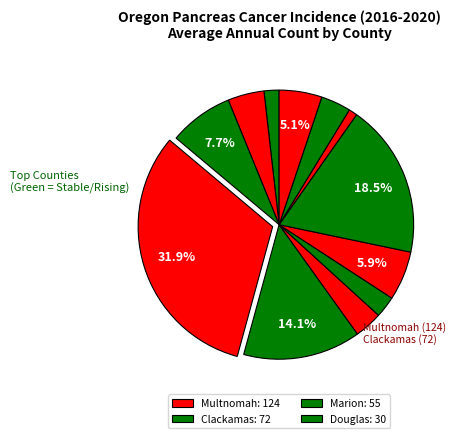

Is there a majority slice in this chart?

No